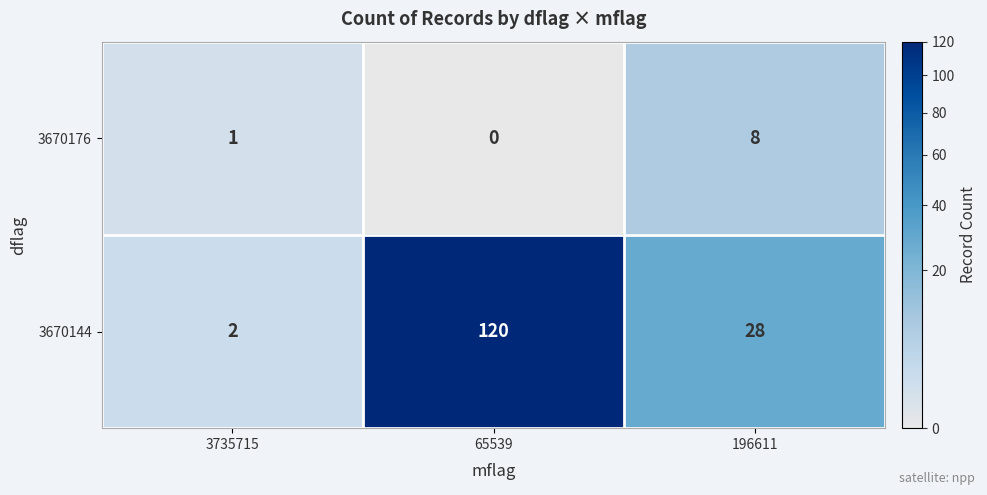

Is it true that 3670144 equals 120 at 65539?

True